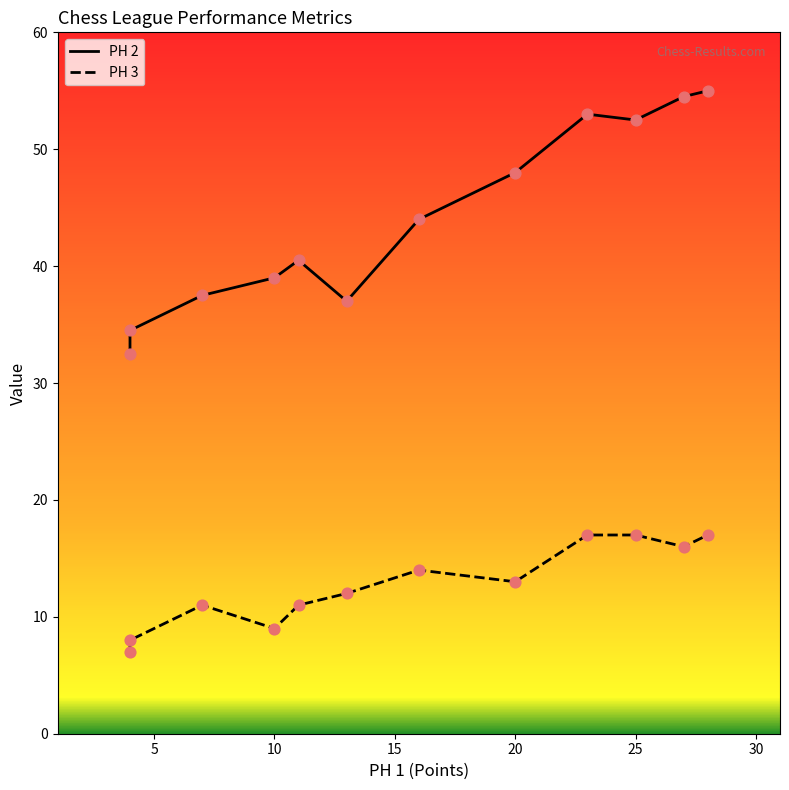

Which series has the largest Y range (max minus min)?

PH 2